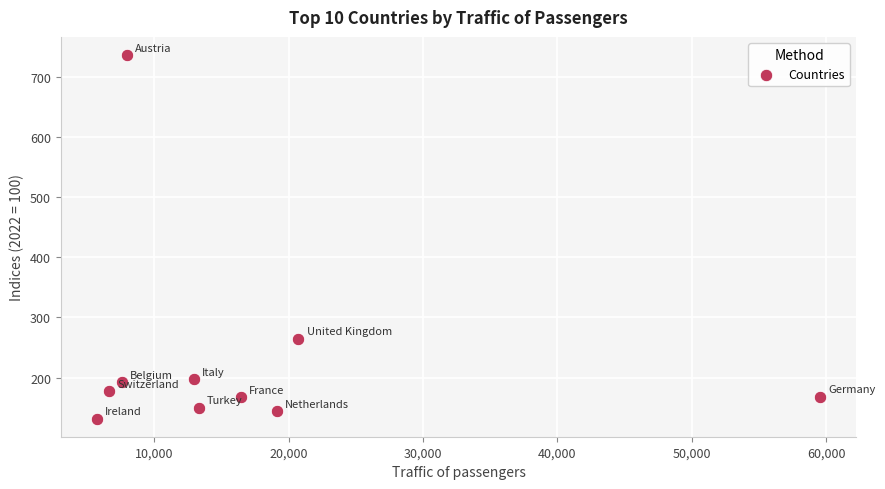

What is the average X value?

16989.1